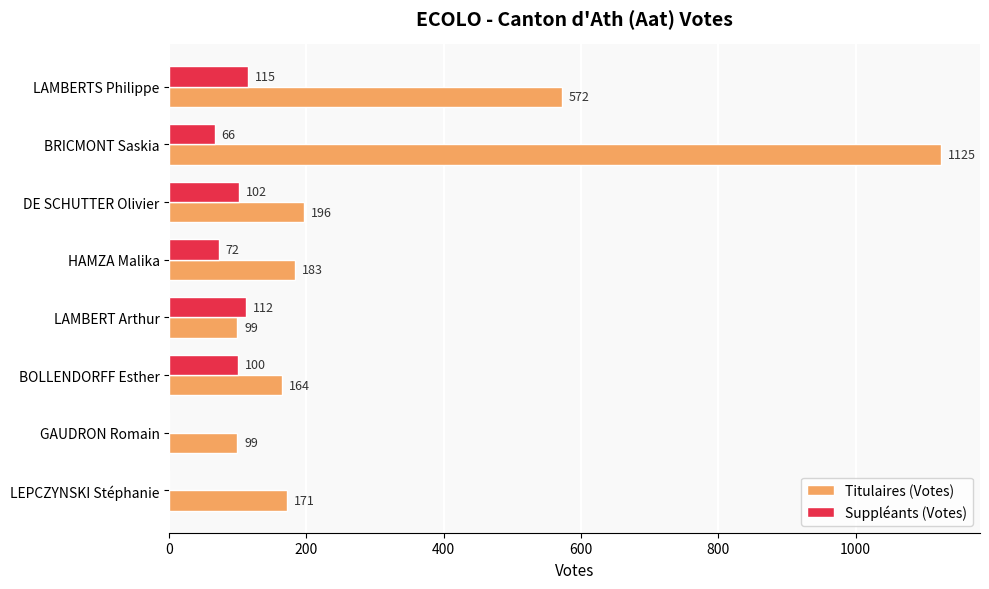

What is the sum of the Suppléants (Votes) values at LEPCZYNSKI Stéphanie and DE SCHUTTER Olivier?

102